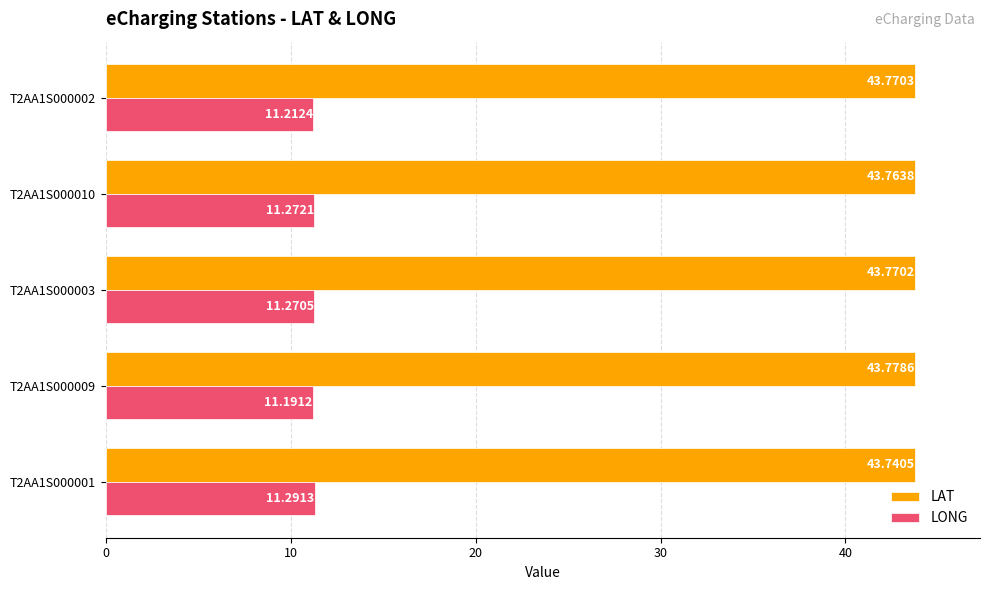

Rank the series by their maximum value, from highest to lowest.

LAT, LONG